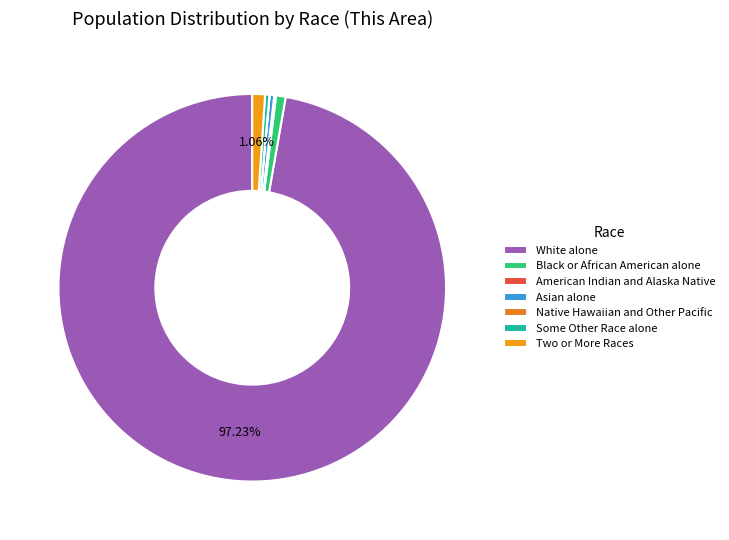

The Black or African American alone slice represents 1% of the pie. True or false?

True